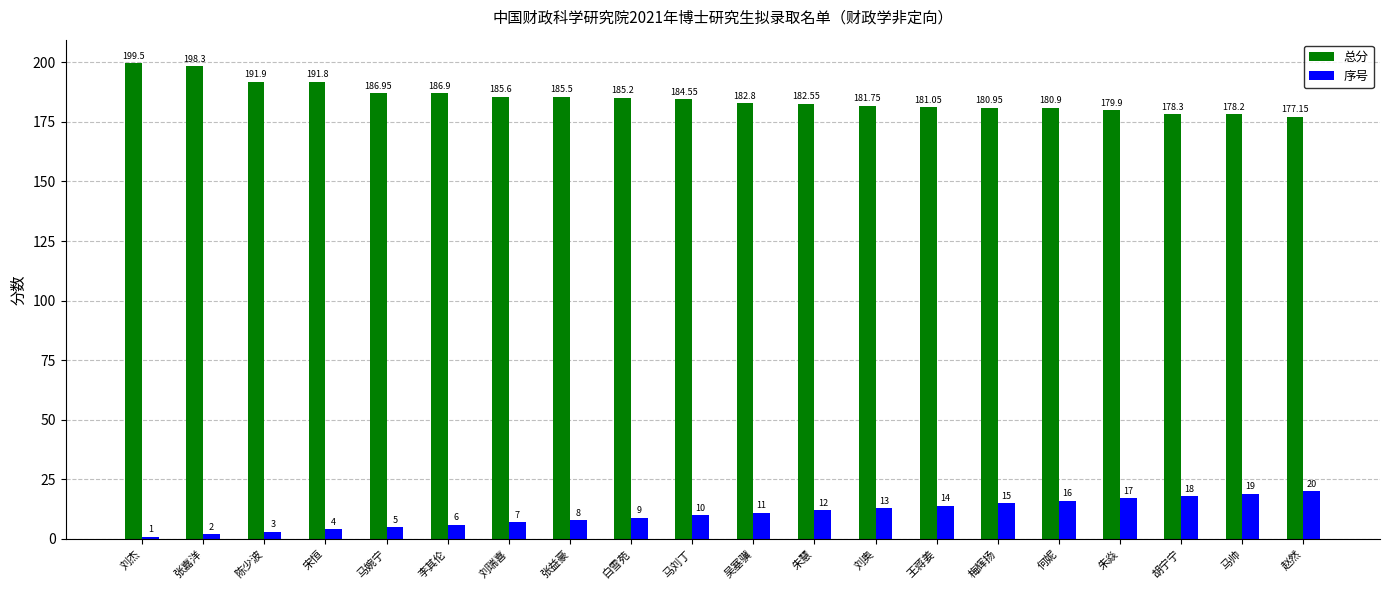

Which series has the largest range (max minus min)?

总分